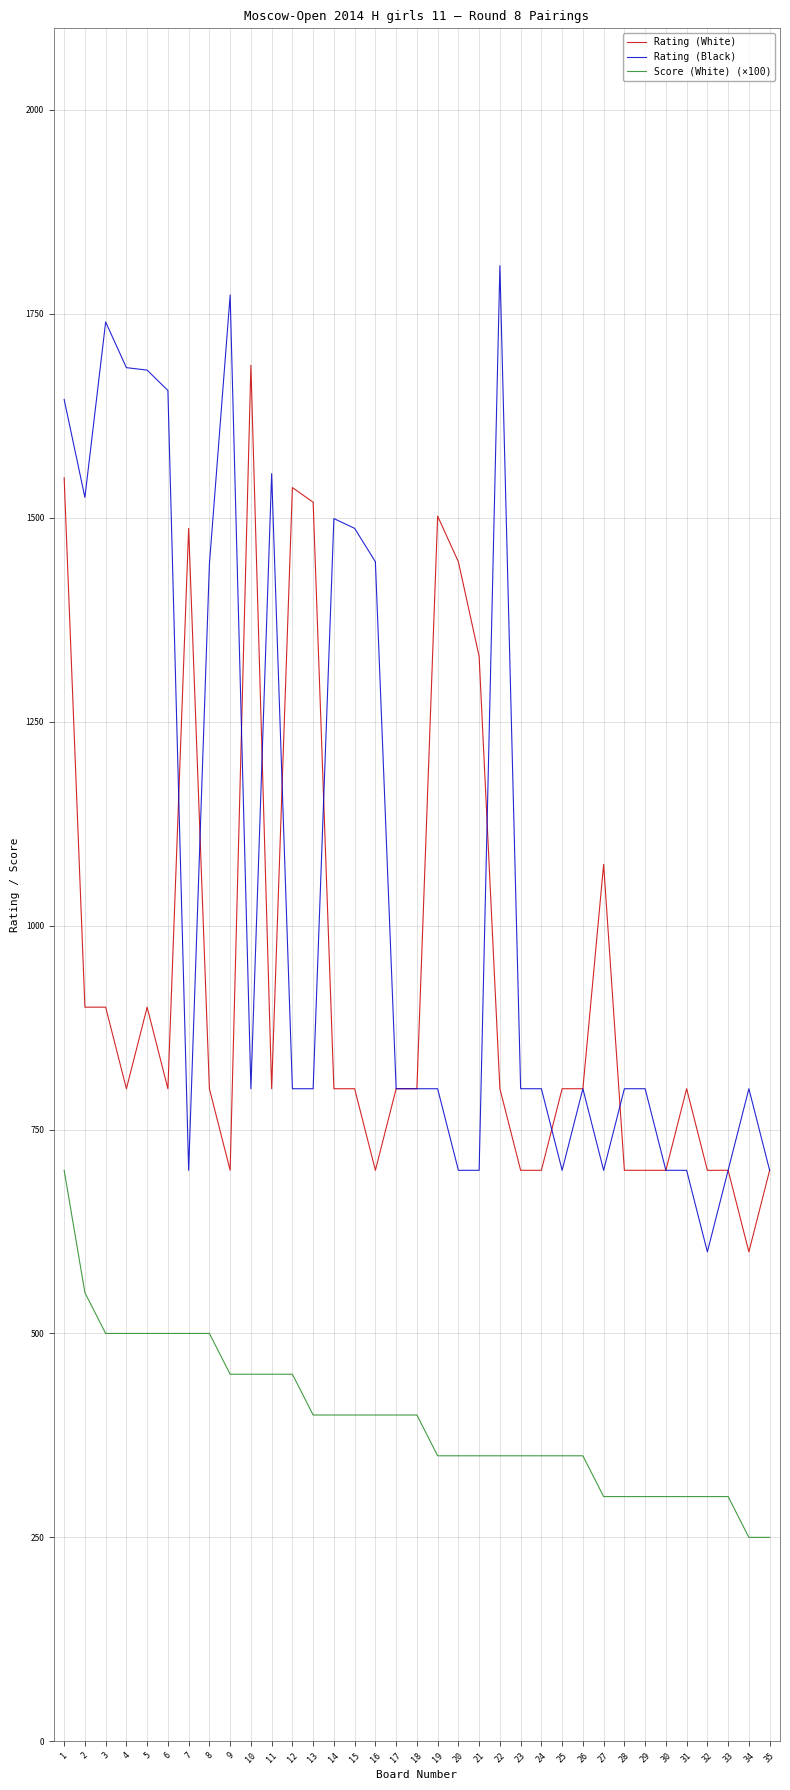

What is the greatest value displayed?

1809